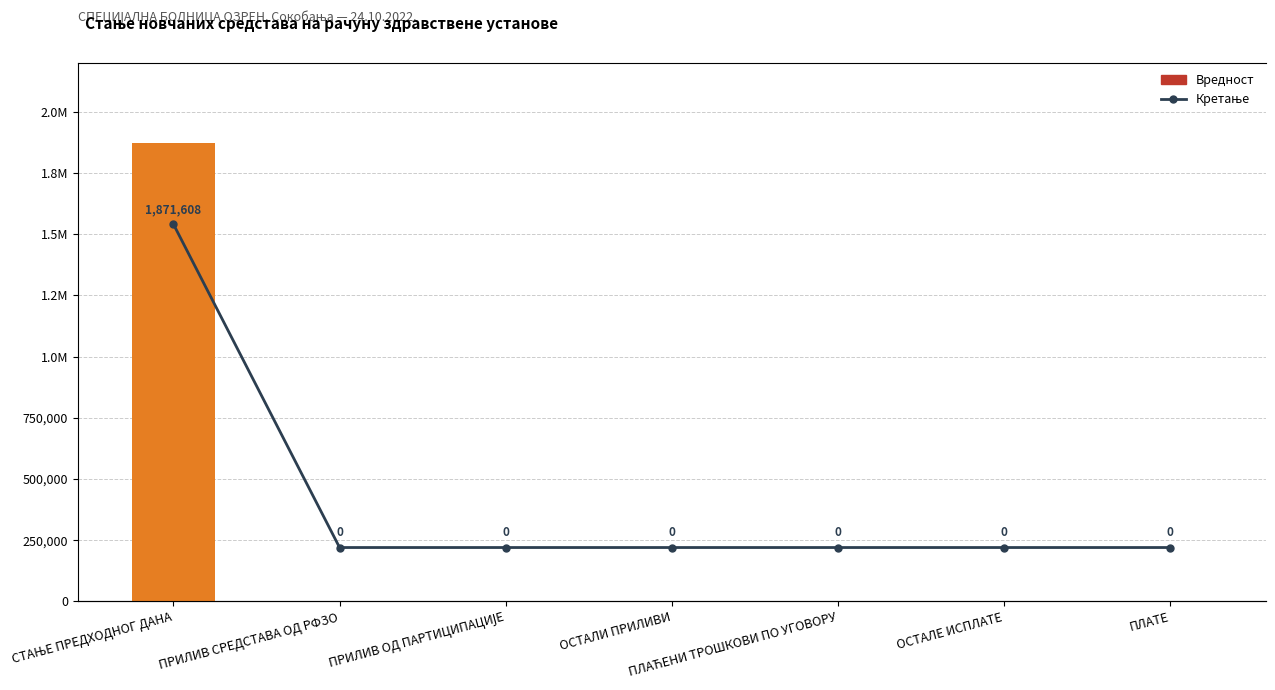

What is the maximum value for Вредност?

1871607.6